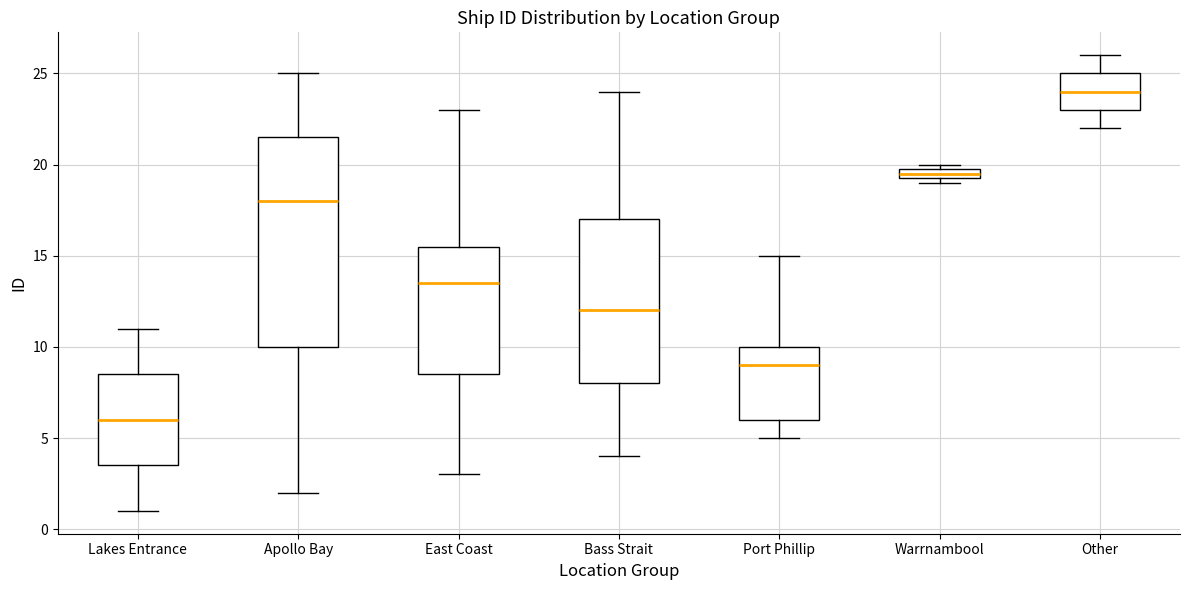

Which box's median line is the lowest?

Lakes Entrance